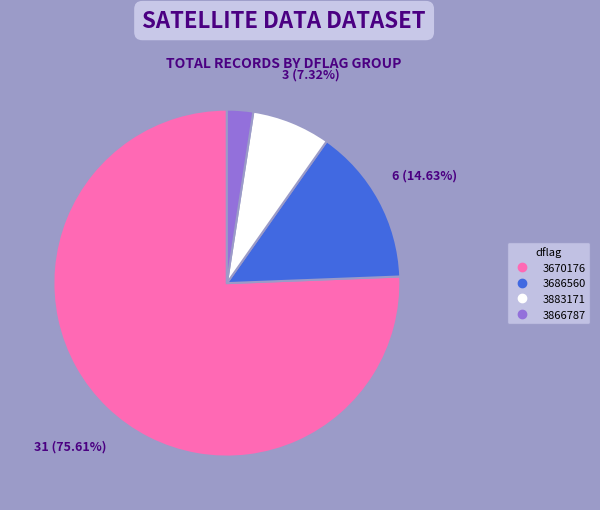

To the nearest percent, what is the difference between the largest and smallest slice percentages?

73%